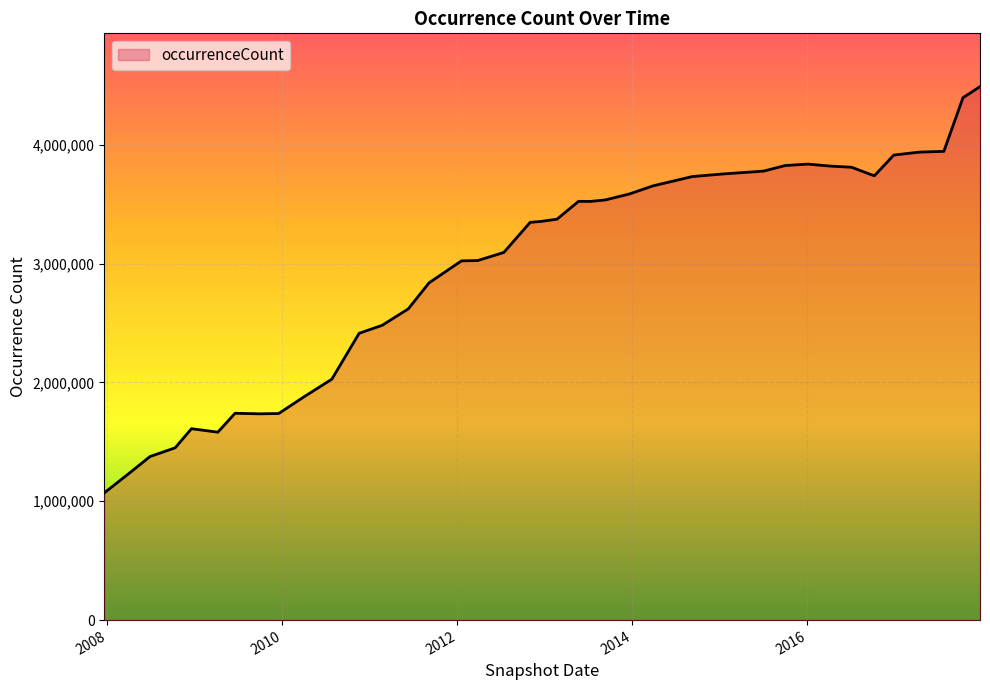

What is the difference between the maximum and minimum values?

3418830